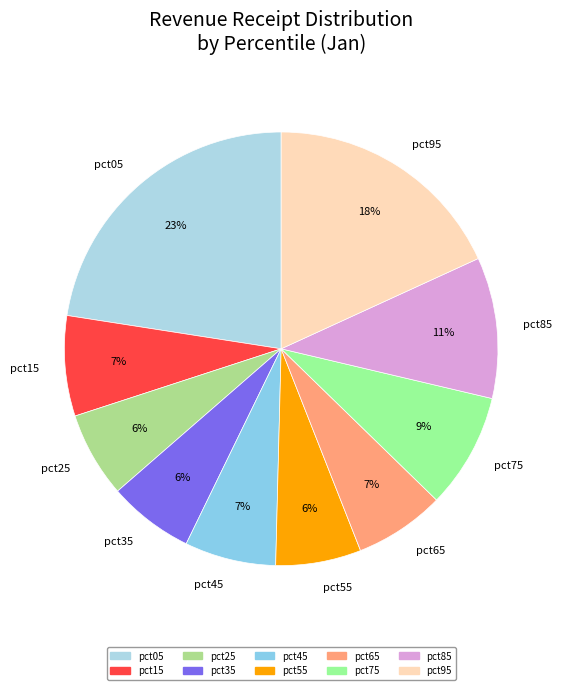

Count the number of slices in the pie.

10